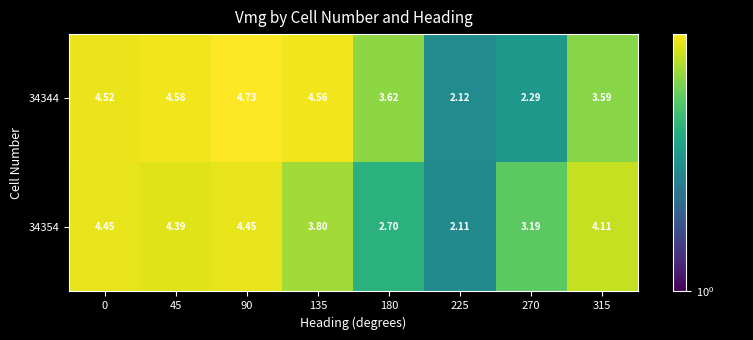

Is the value of 34354 at 315 greater than the value of 34344 at 0?

No